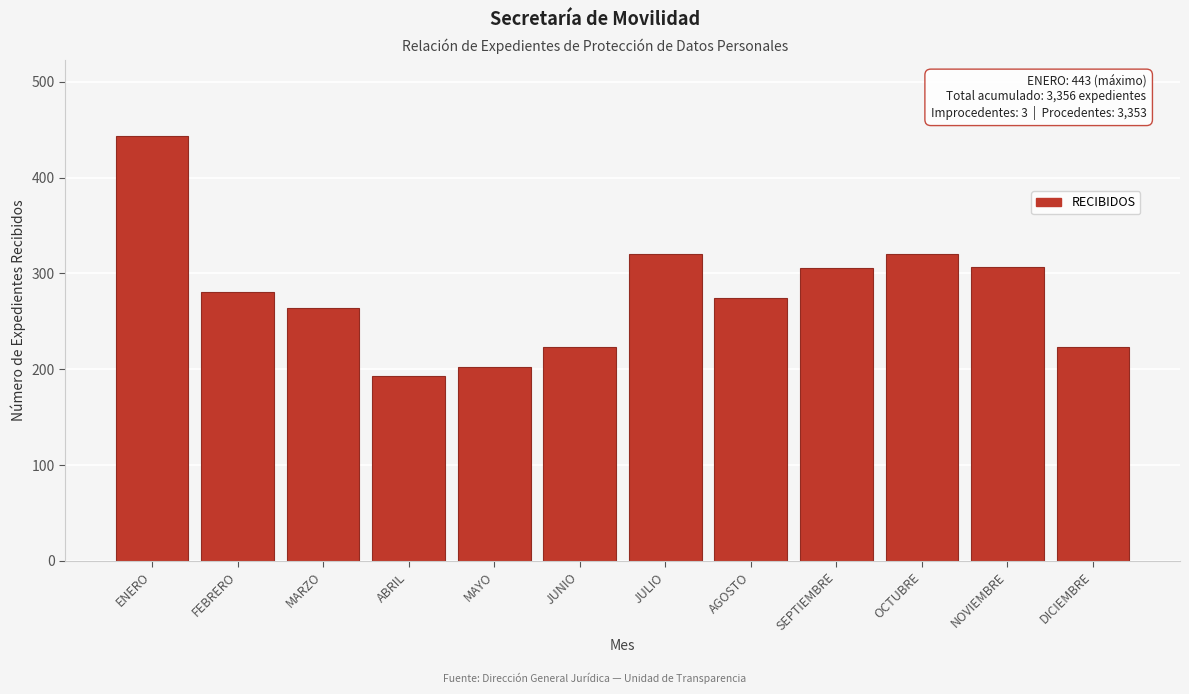

What is the label of the 7th bar from the right?

JUNIO